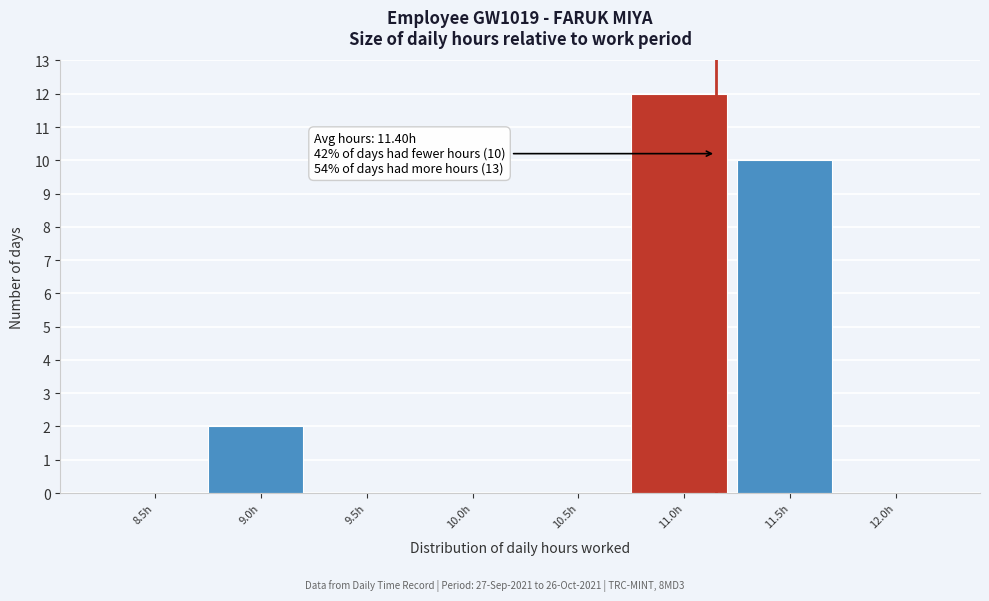

Reading right to left, what are all the values shown in this chart?

12.0h=0	11.5h=10	11.0h=12	10.5h=0	10.0h=0	9.5h=0	9.0h=2	8.5h=0